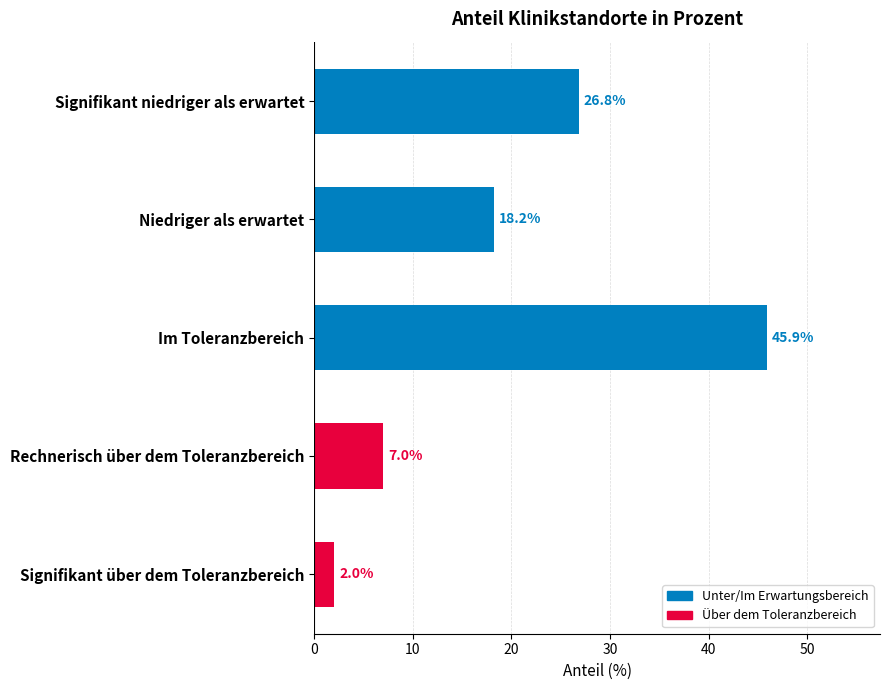

What is the label of the 1st bar from the top?

Signifikant niedriger als erwartet